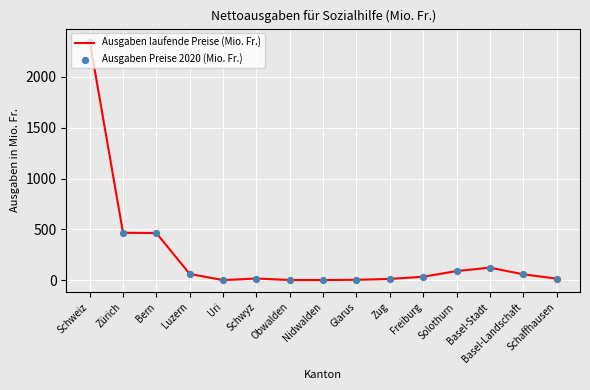

Which series has the largest Y range (max minus min)?

Ausgaben laufende Preise (Mio. Fr.)